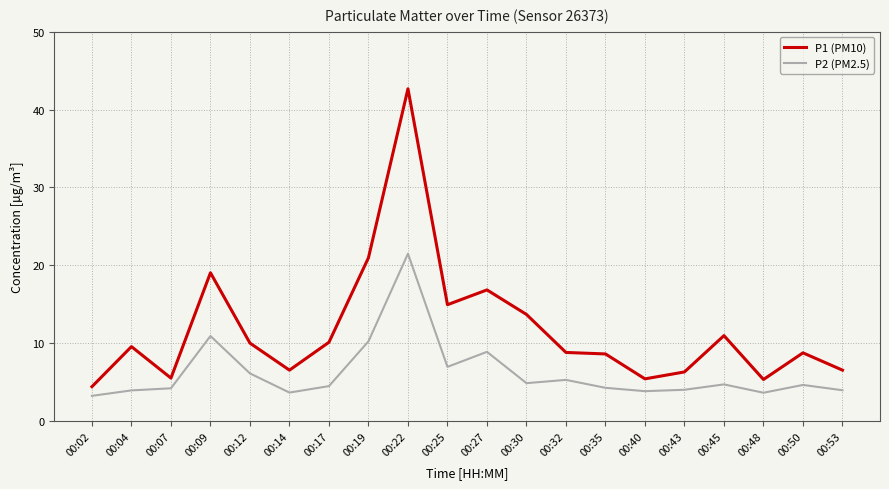

What is the sum of all P1 (PM10) values?

235.3